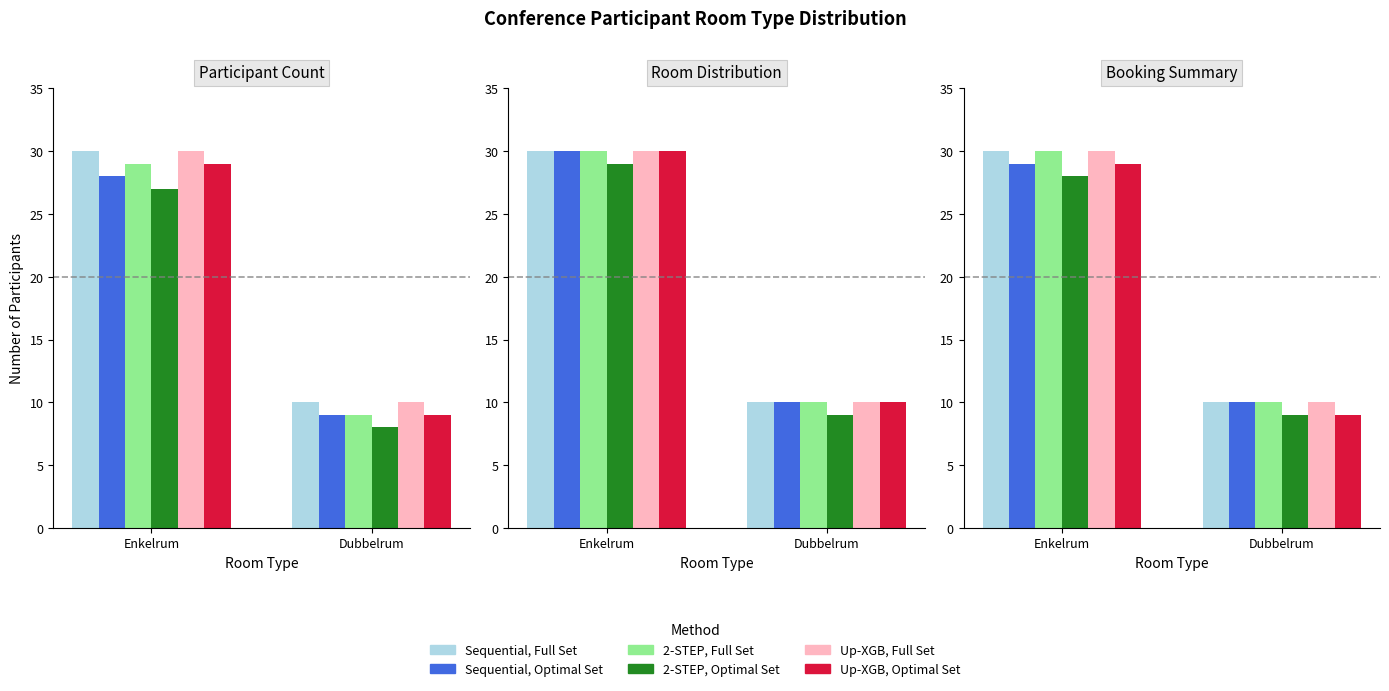

What is the total value across all series at Dubbelrum?

58